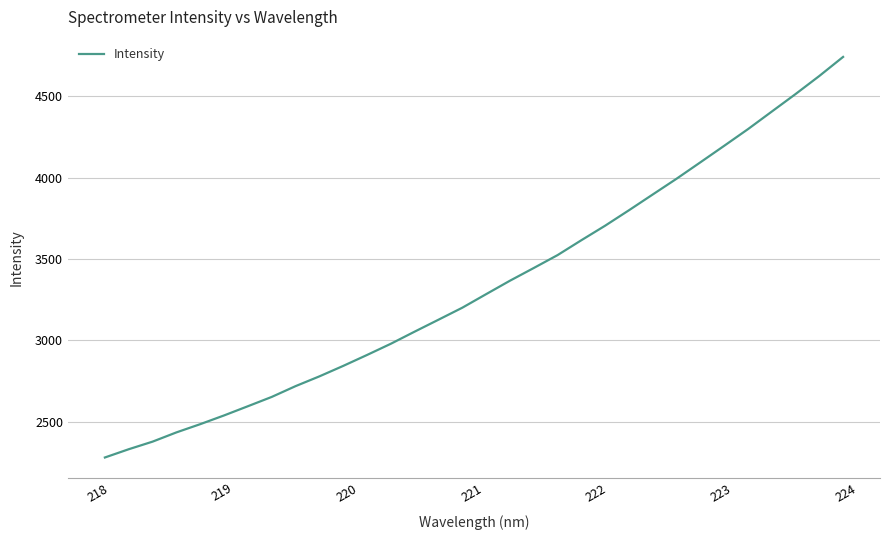

Does the chart display data point markers on the line(s)?

No